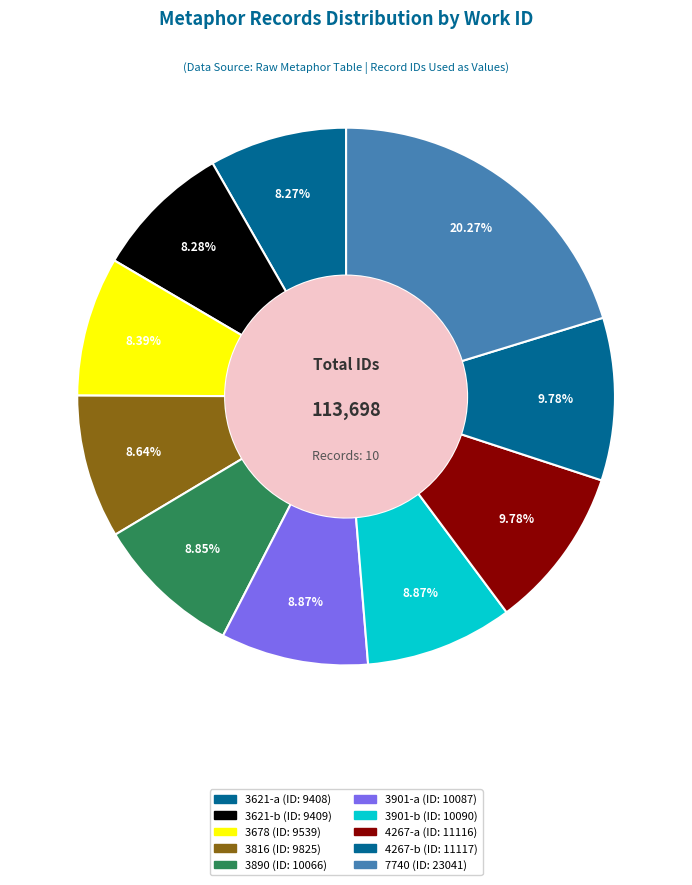

Count the number of slices in the pie.

10